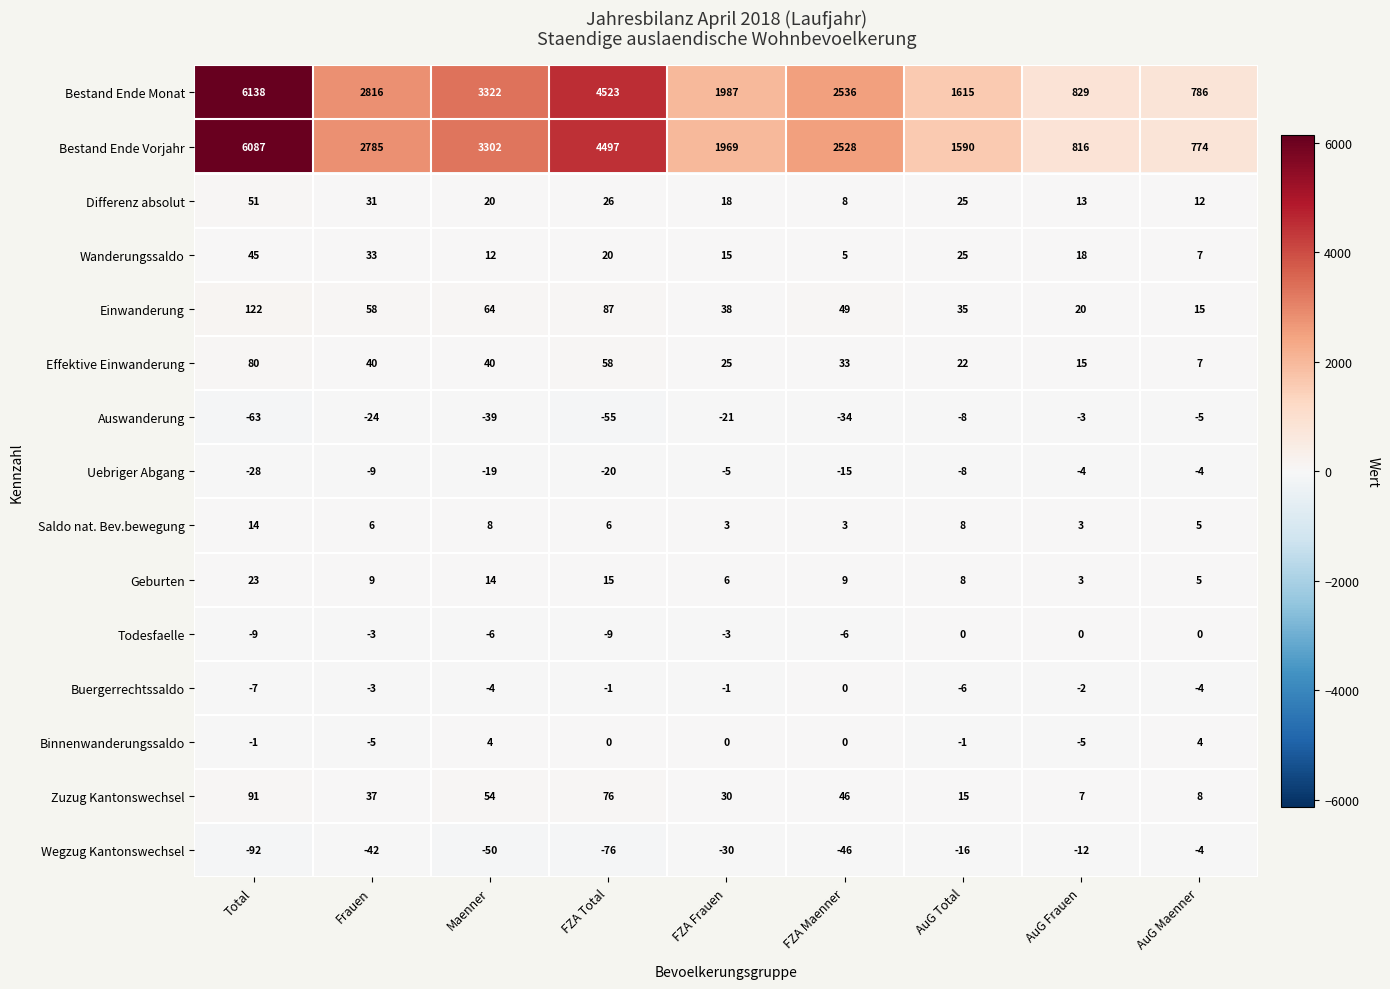

What is the smallest value displayed?

-92